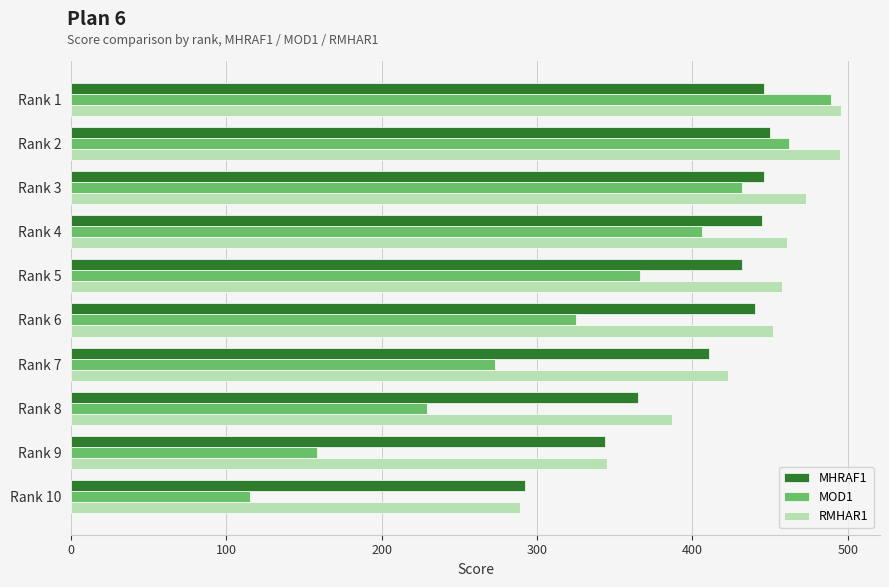

What is the spread (max minus min) of values at Rank 9?

187